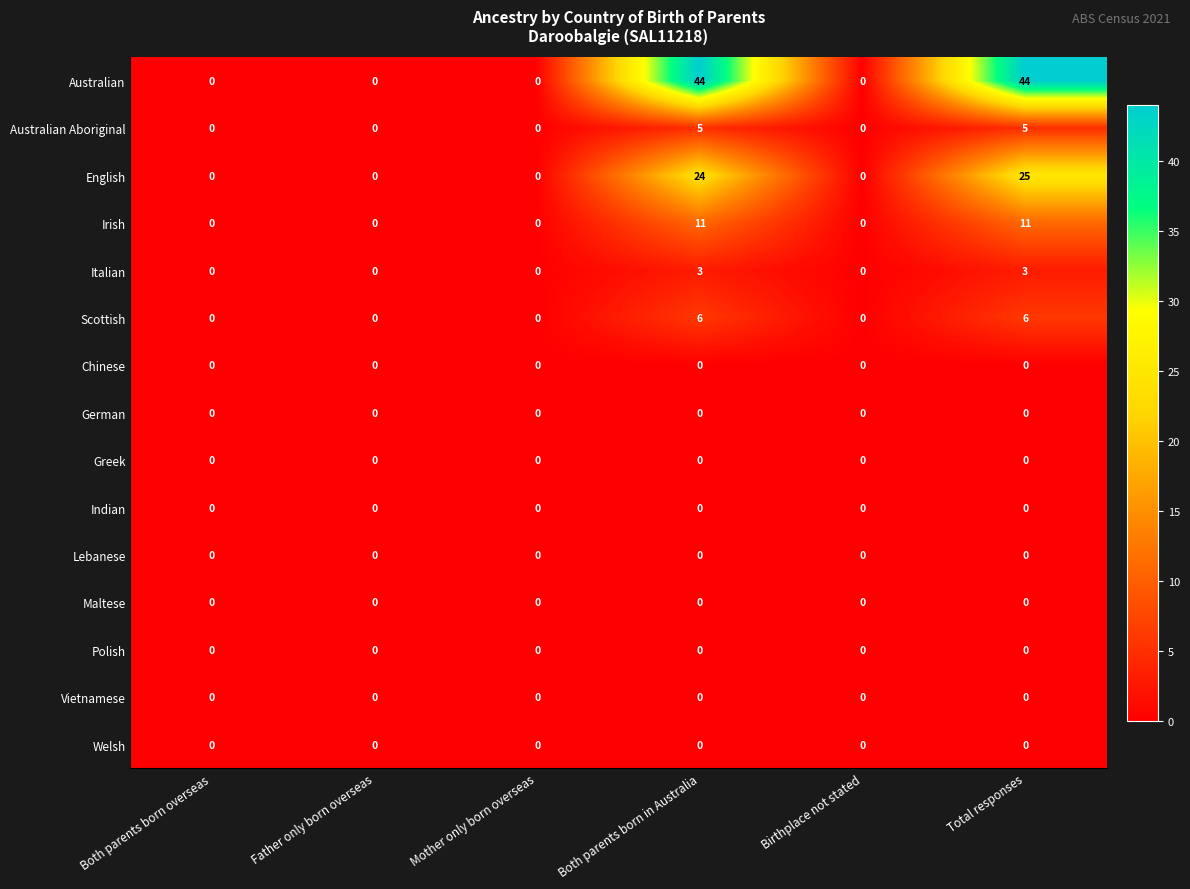

Between Father only born overseas and Total responses, which series saw the biggest shift?

Australian